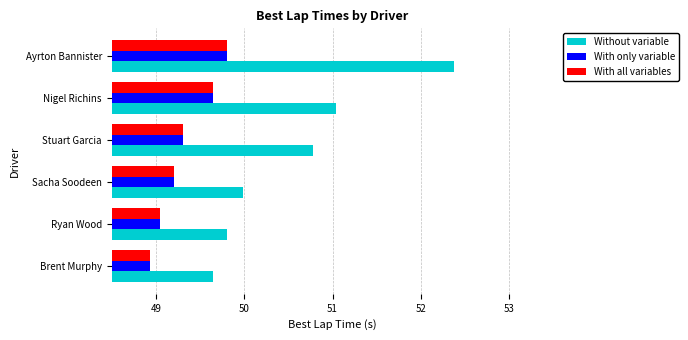

At which category does the chart reach its minimum across all series?

Brent Murphy